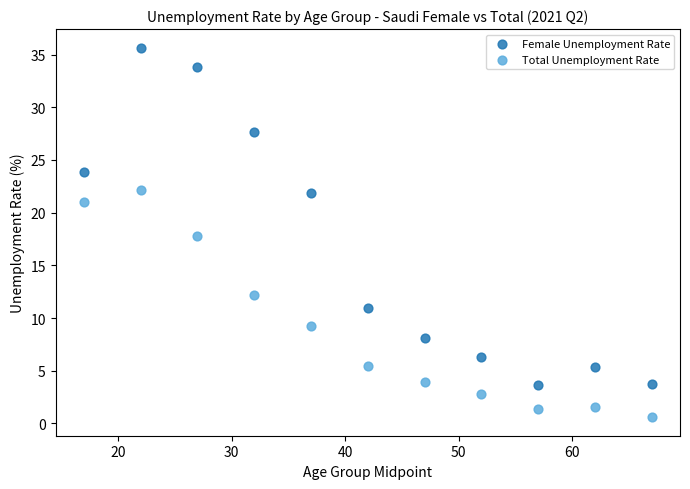

Which series contains the lowest Y value?

Total Unemployment Rate